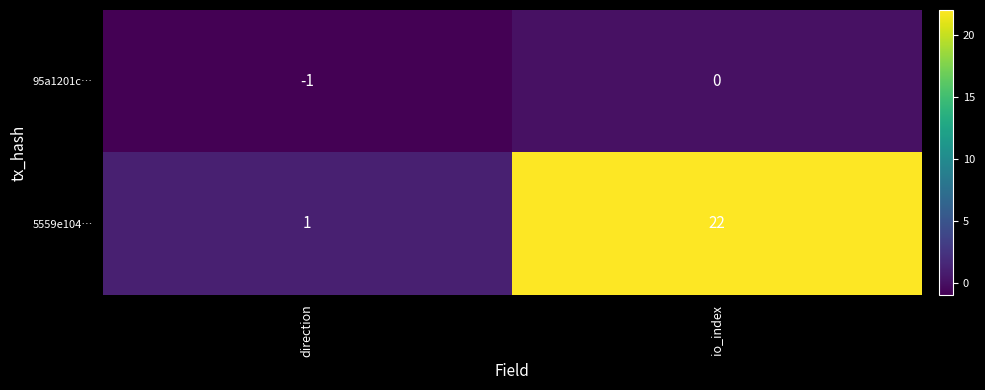

The value of 5559e104… at io_index is 7. True or false?

False